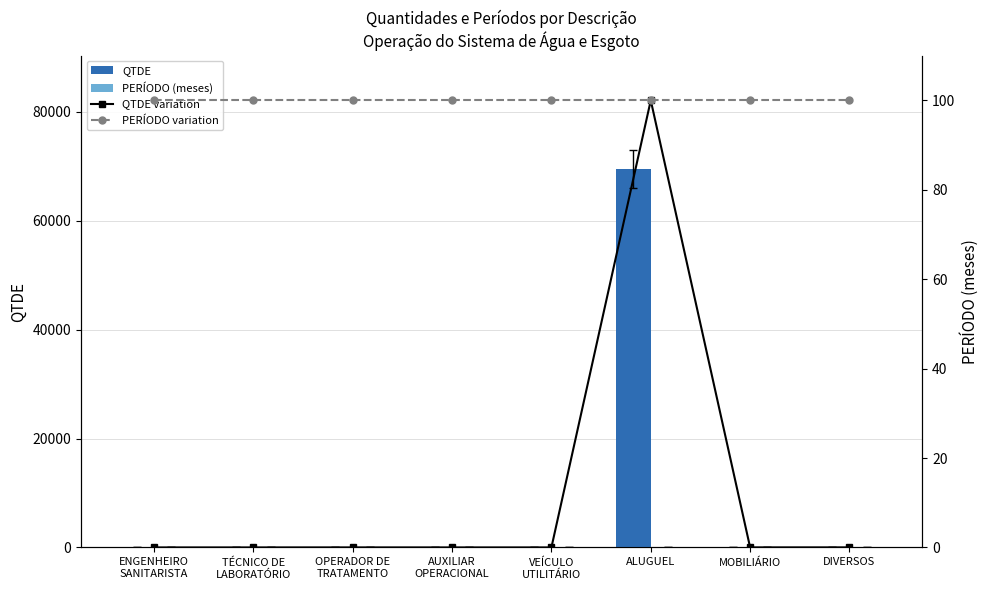

What are all the series names shown in the legend?

QTDE, PERÍODO (meses), QTDE variation, PERÍODO variation